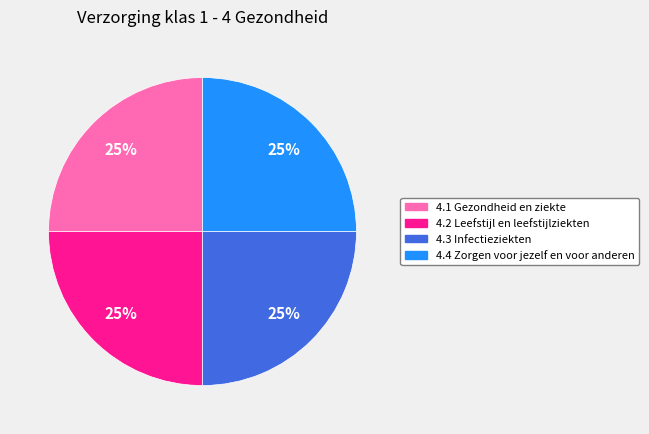

To the nearest percent, what portion does 4.3 Infectieziekten represent?

25%